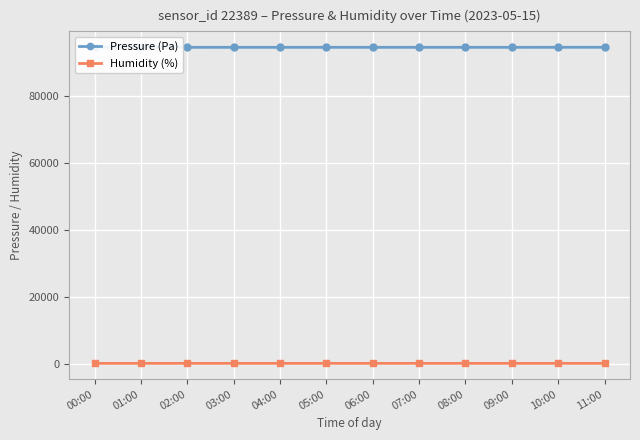

At which category does Pressure (Pa) reach its first local valley?

02:00